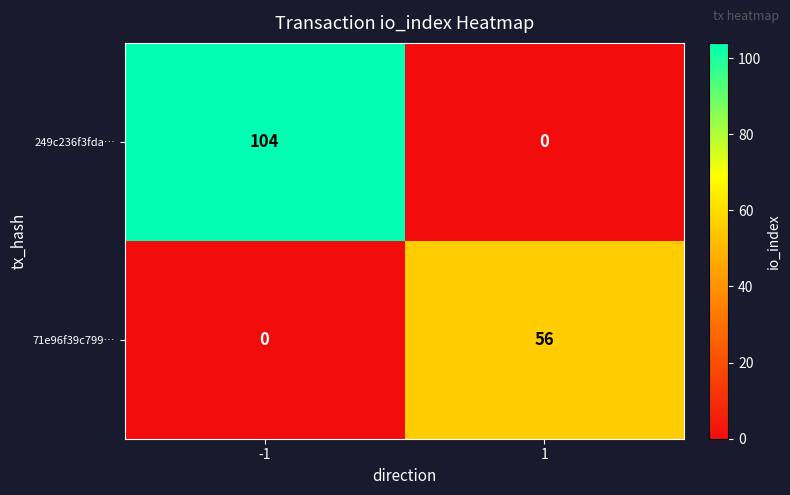

Rank the series at -1 from lowest to highest value.

71e96f39c799…, 249c236f3fda…